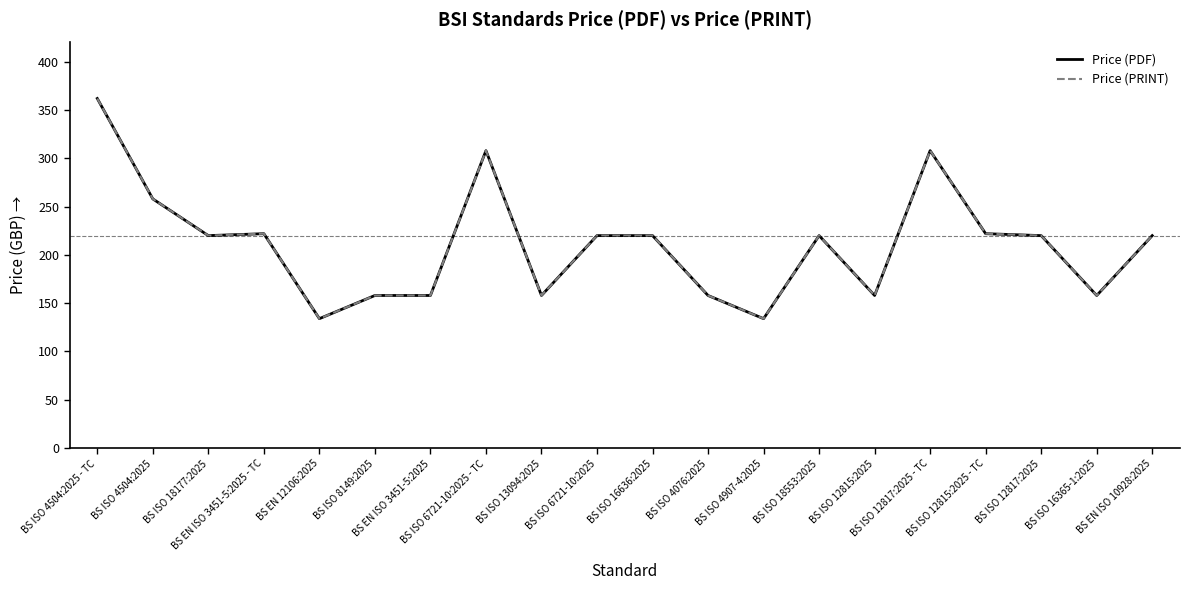

At which category does the chart reach its peak across all series?

BS ISO 4504:2025 - TC